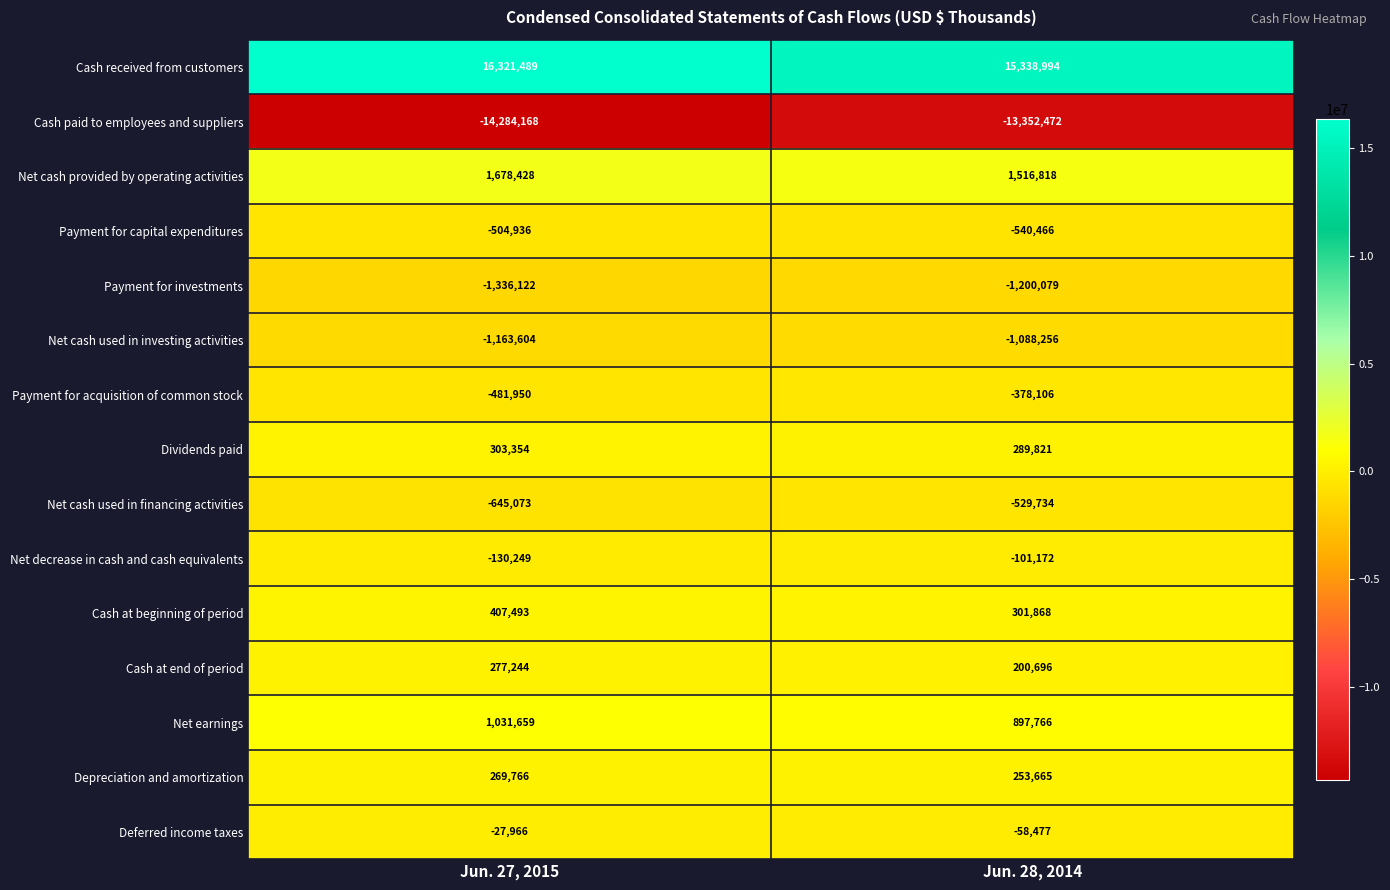

Which series has the widest spread of values?

Cash received from customers